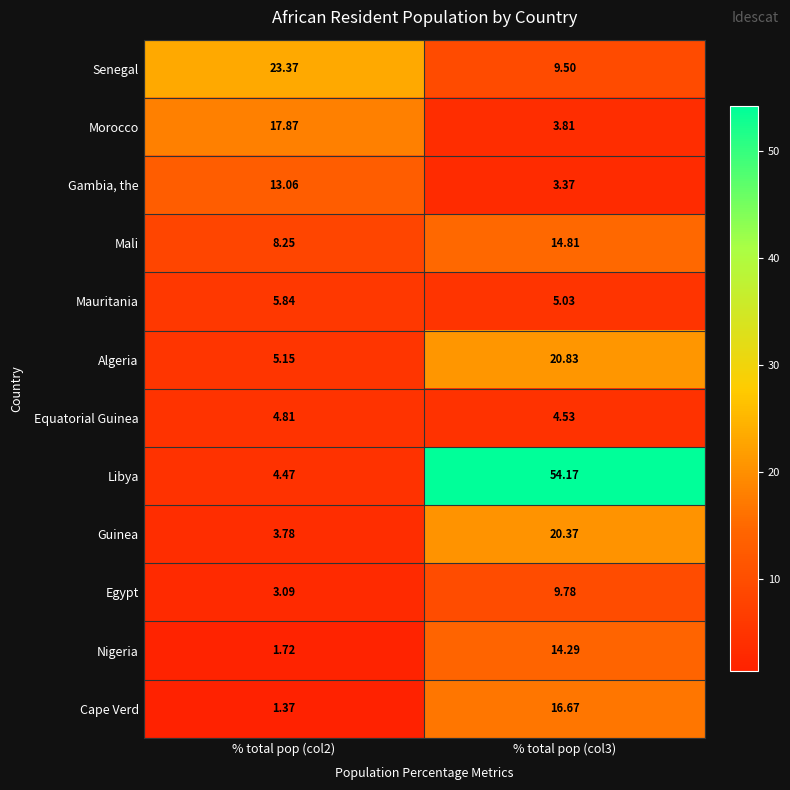

At % total pop (col3), list the series in order from smallest to largest.

Gambia, the, Morocco, Equatorial Guinea, Mauritania, Senegal, Egypt, Nigeria, Mali, Cape Verd, Guinea, Algeria, Libya